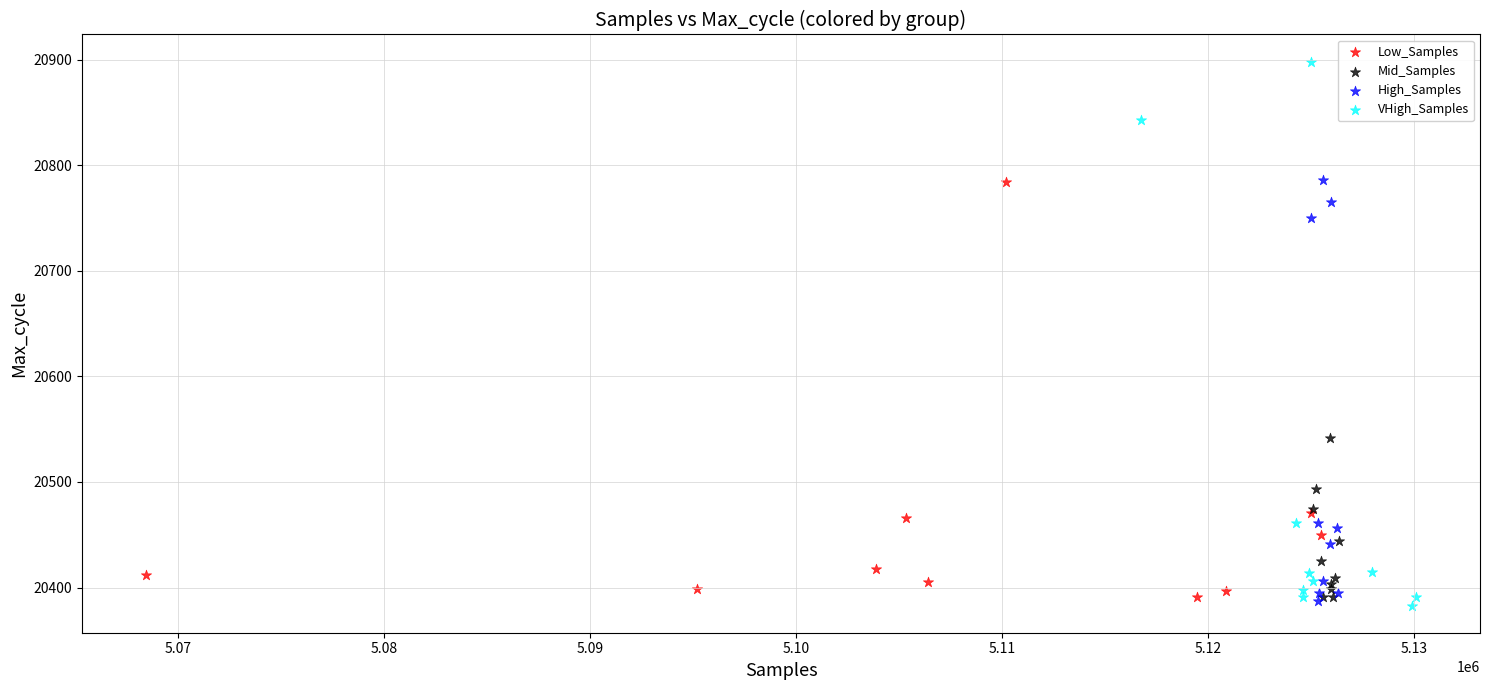

Which series has the largest Y range (max minus min)?

VHigh_Samples